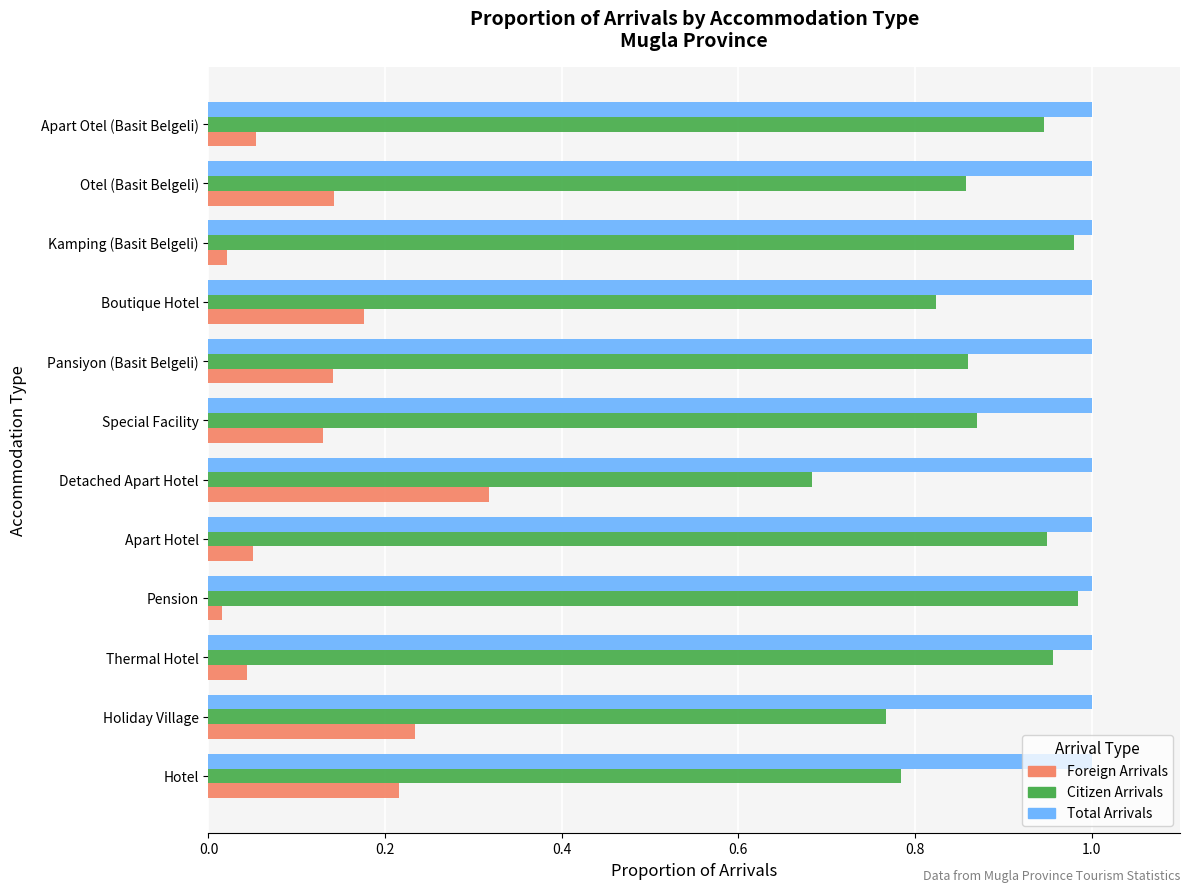

Rank the series by their maximum value, from lowest to highest.

Foreign Arrivals, Citizen Arrivals, Total Arrivals